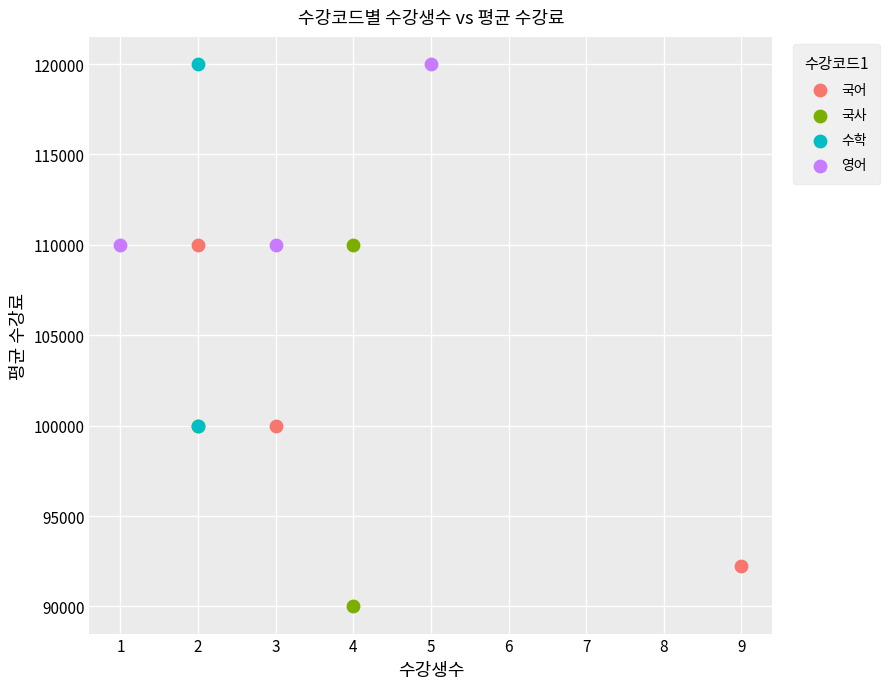

What are all the series names shown in the legend?

국어, 국사, 수학, 영어